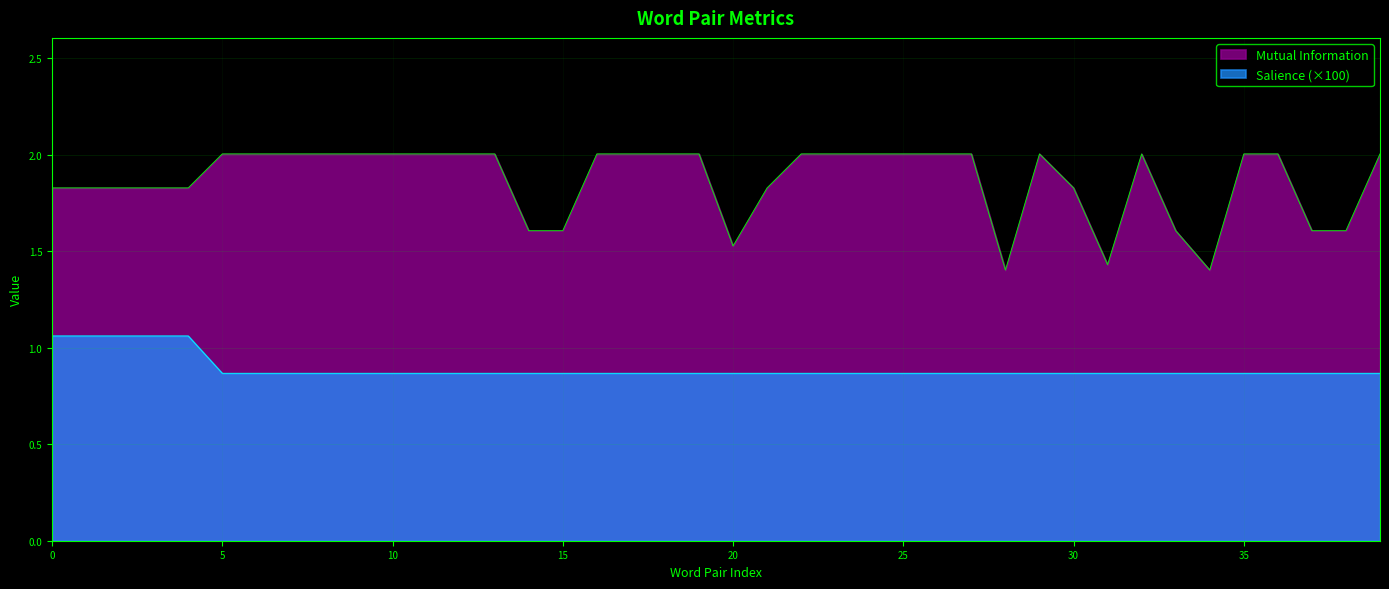

What is the value of the Mutual Information point at the 26th from the left?

2.0